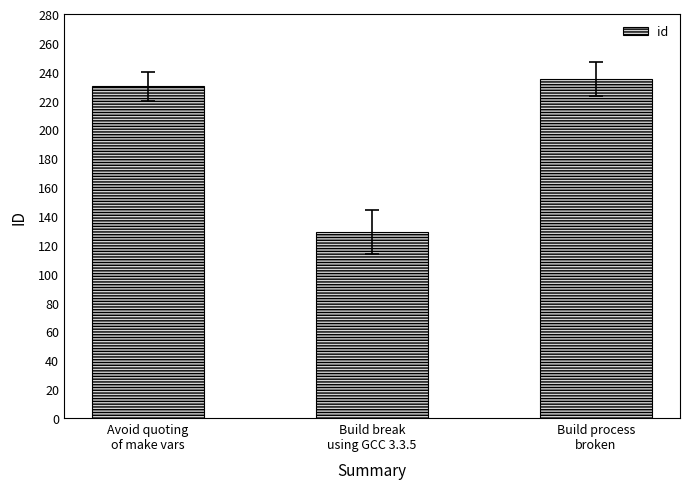

Count the number of data series in this chart.

1